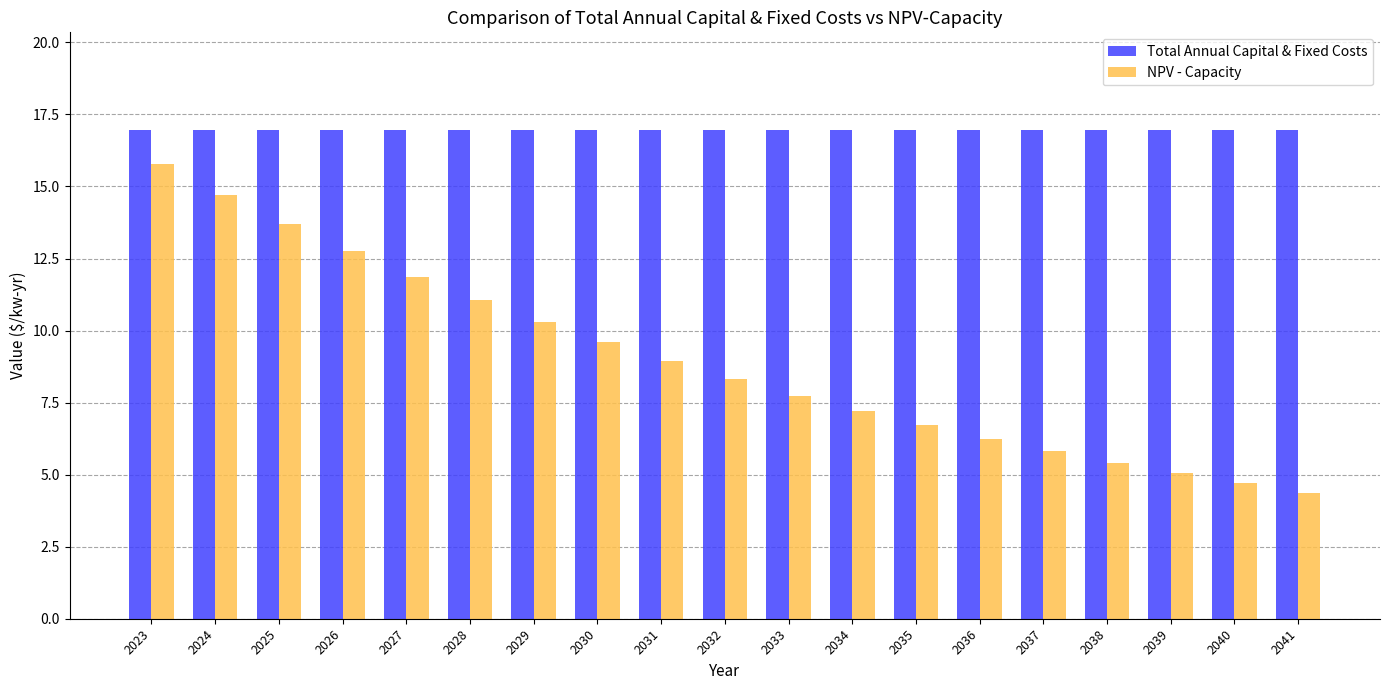

What is the sum of all Total Annual Capital & Fixed Costs values?

322.2